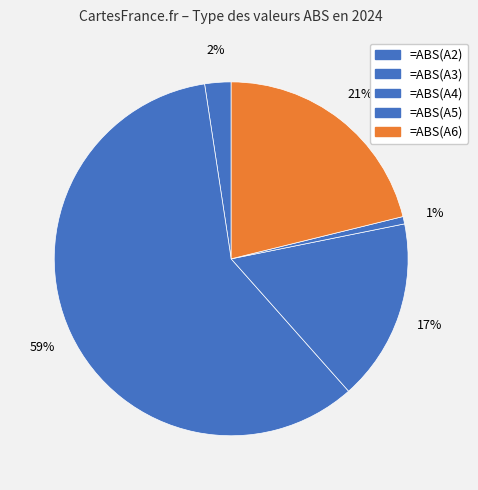

How many segments does this pie chart have?

5